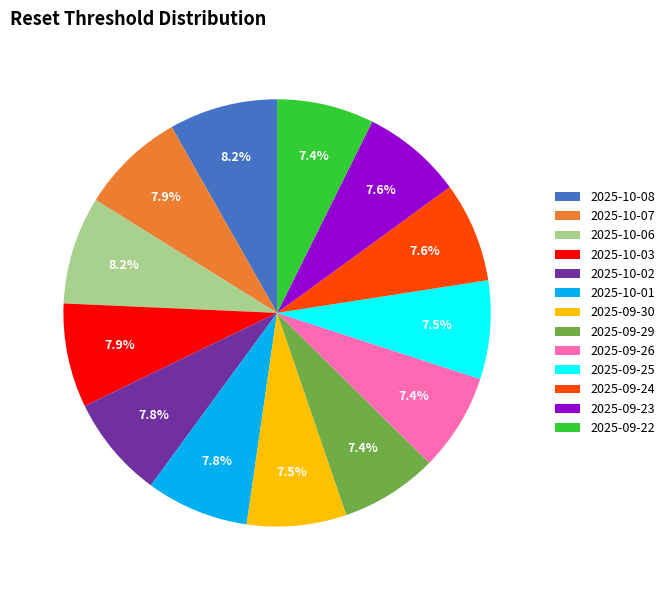

Do 2025-09-26 and 2025-10-08 together represent more than half of the pie?

No